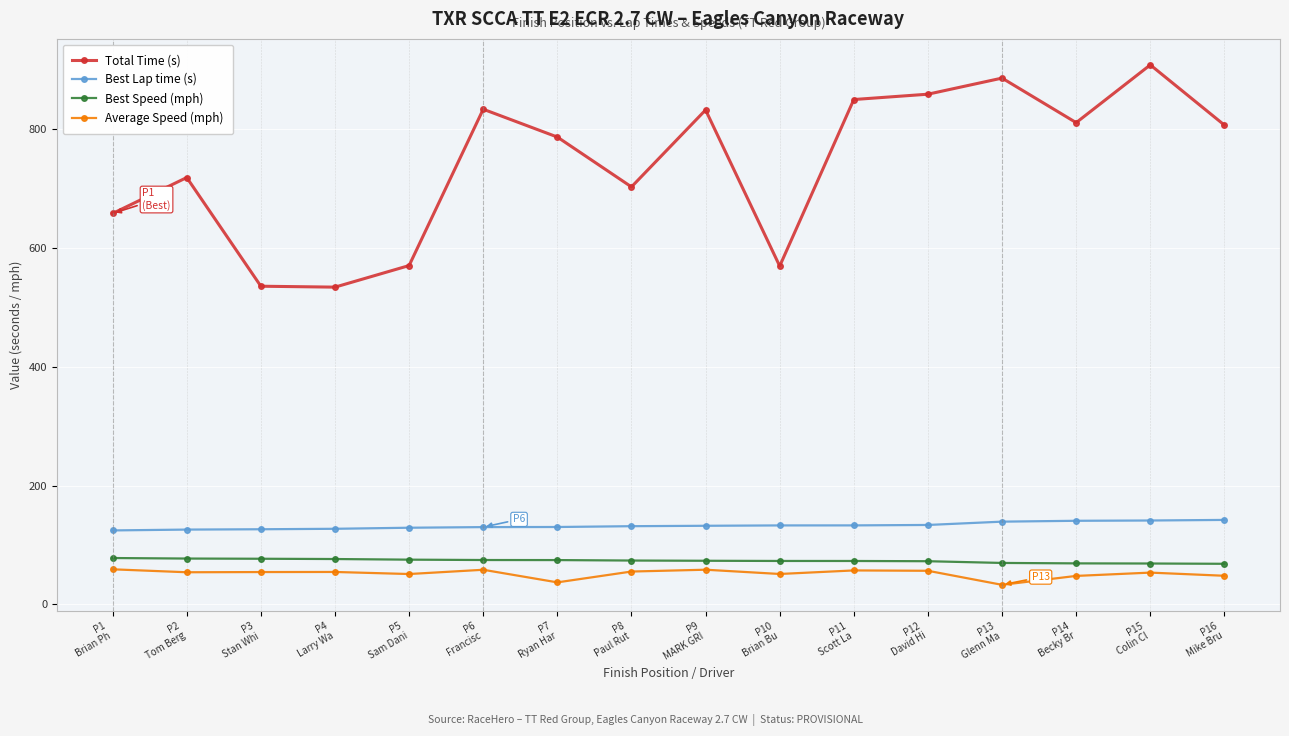

What is the difference between the second highest and minimum values in the Best Speed (mph) series?

8.8